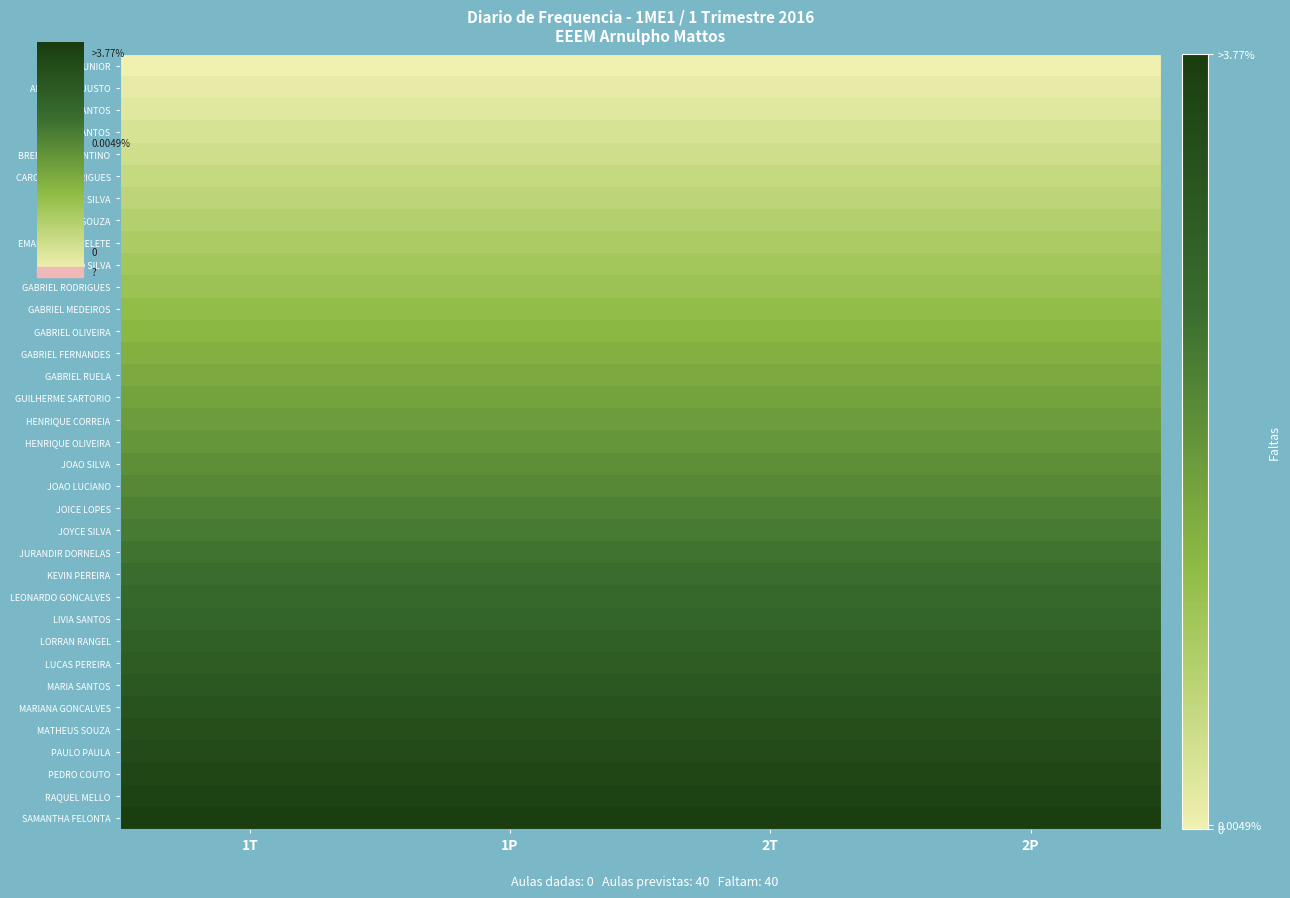

At which category is the sum across all series the highest?

1T